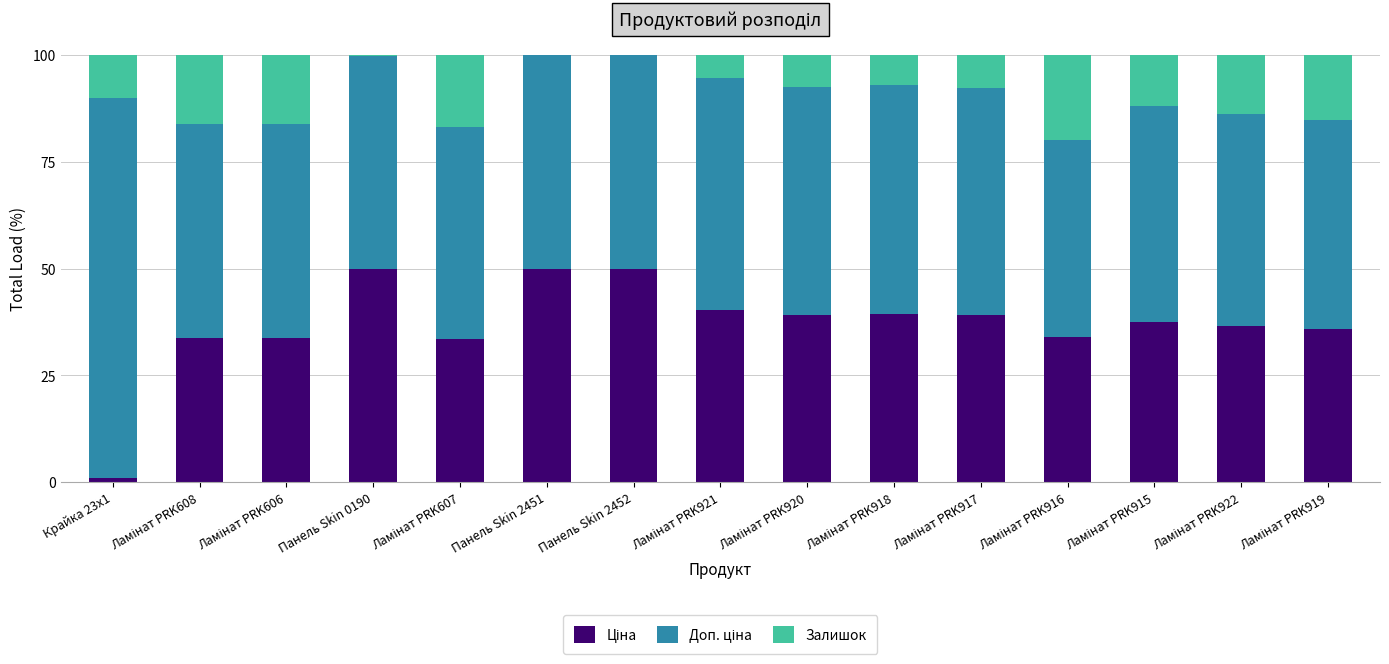

How many data points does each series have?

15